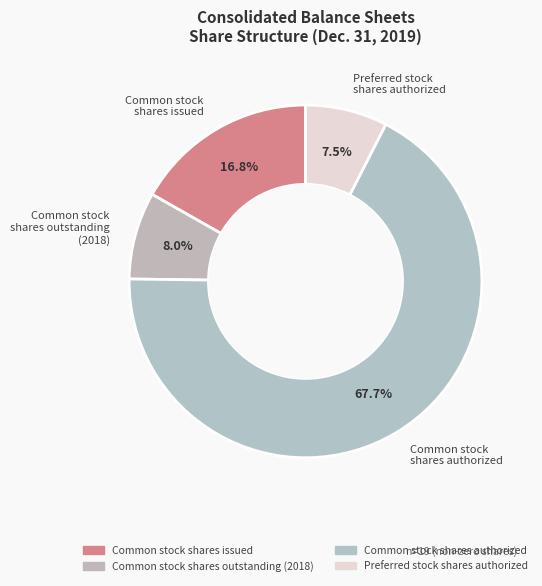

What is the total percentage of Common stock shares outstanding (2018) and Preferred stock shares authorized?

15.5%